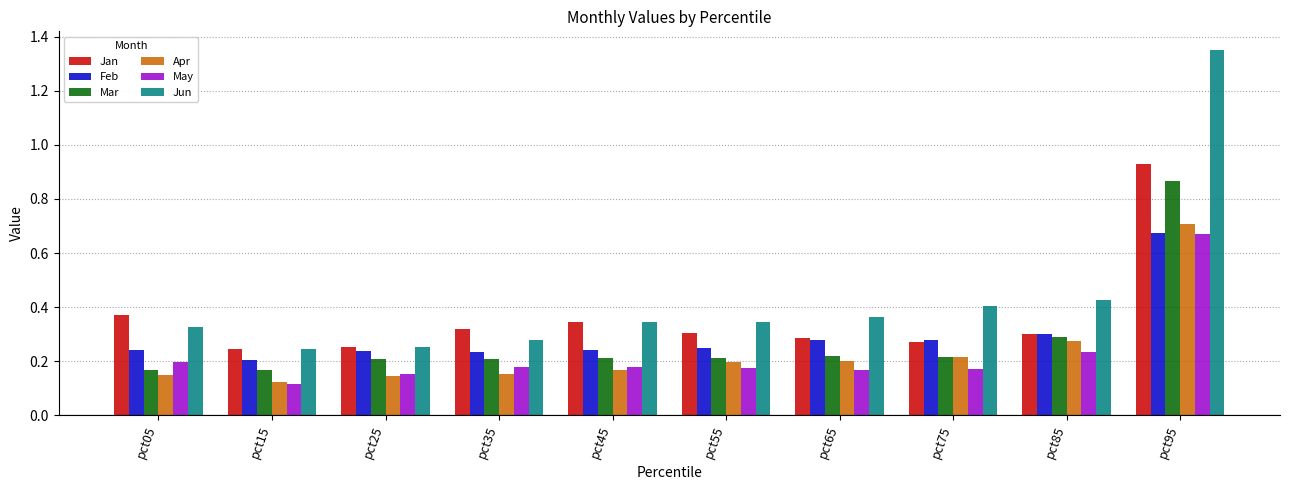

What is the total value across all series at pct25?

1.2